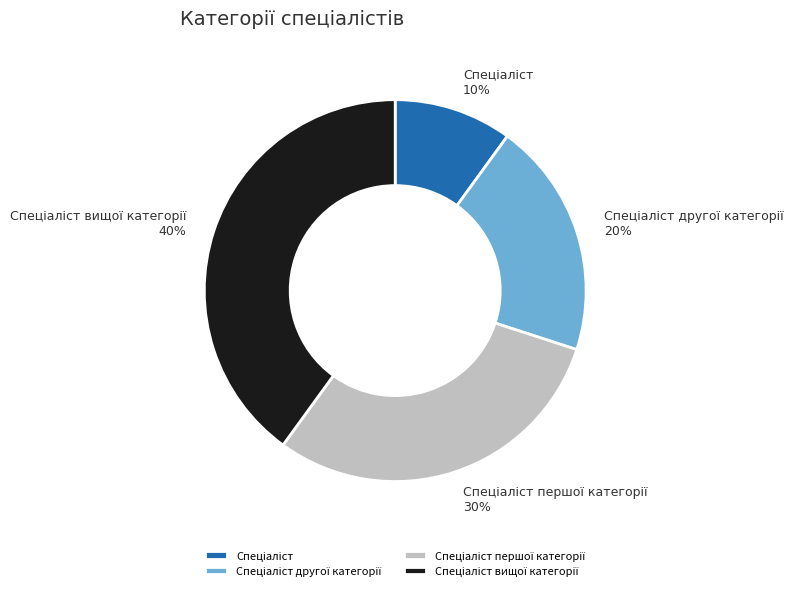

To the nearest percent, what is the difference between the largest and smallest slice percentages?

30%